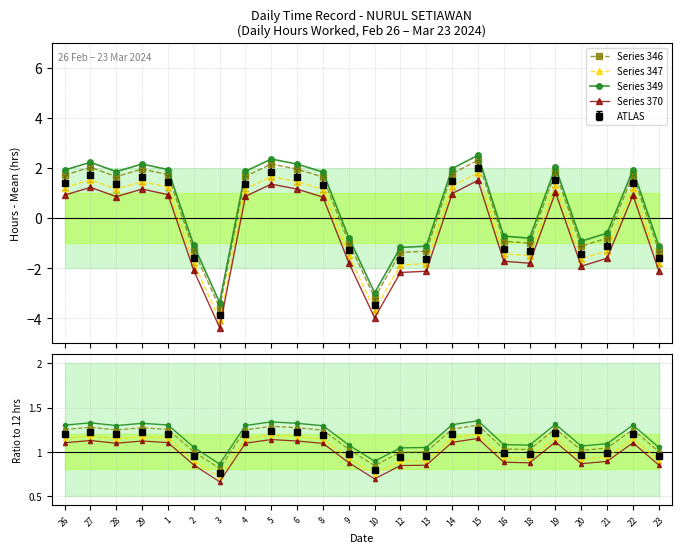

True or false: Series 370 has more than 0 interior local peaks.

True